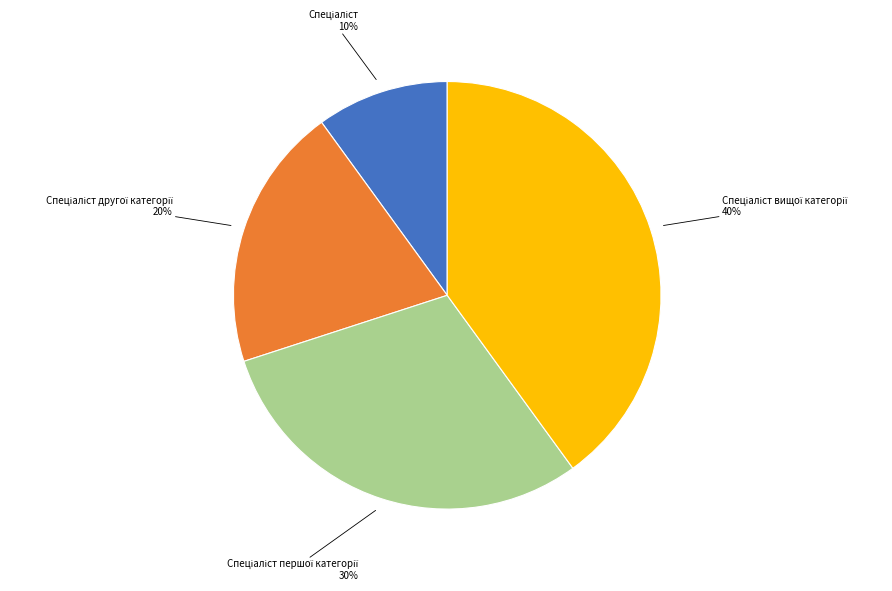

Count the number of slices in the pie.

4